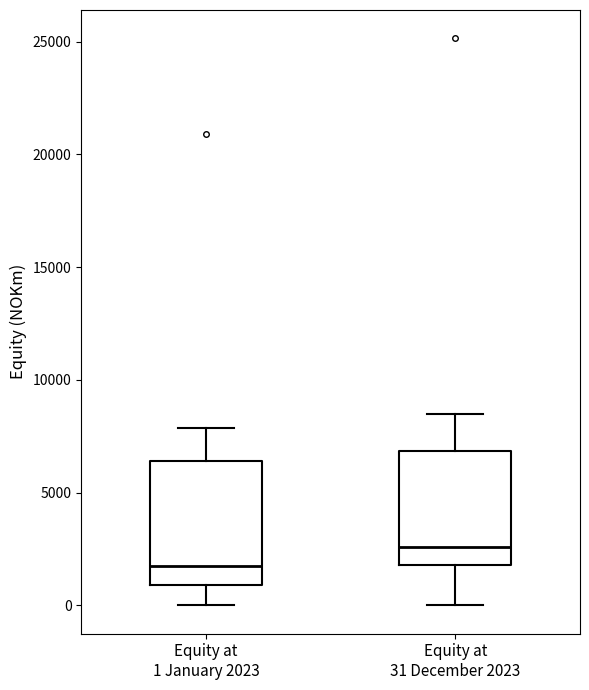

Reading left to right, read every box against the y-axis: the position of its median line, the range the box covers, and the ends of its whiskers. The values are not printed on the chart, so give them approximately, as read against the axis.

Equity at 1 January 2023: median 1500, box 1000 to 6500, whiskers 0 to 8000
Equity at 31 December 2023: median 2500, box 2000 to 7000, whiskers 0 to 8500